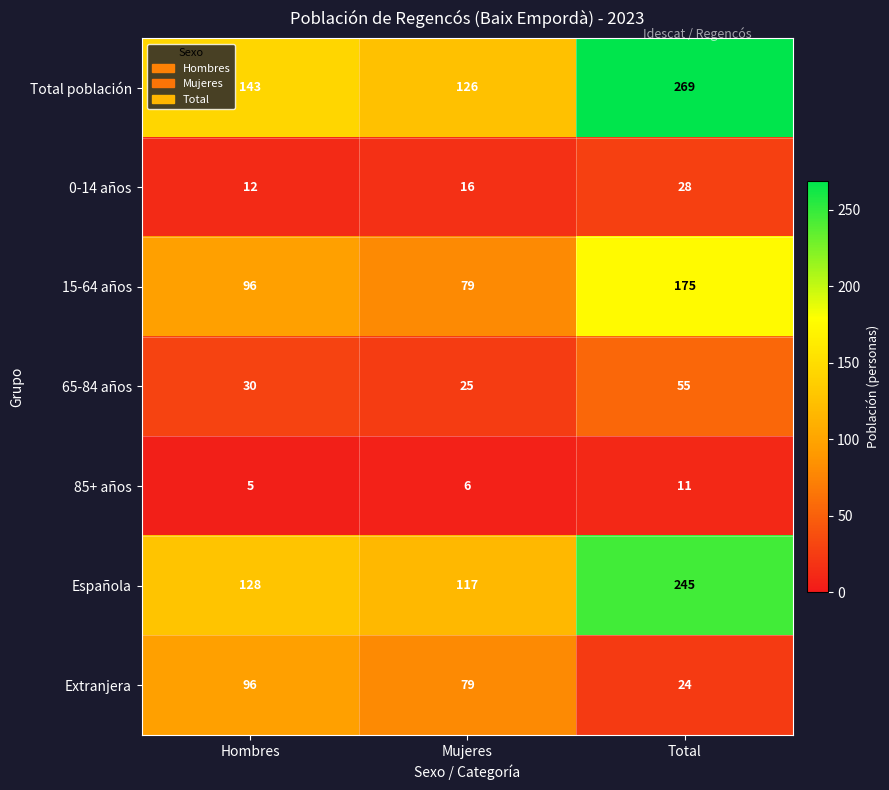

At which label is Total población closest to 197?

Hombres